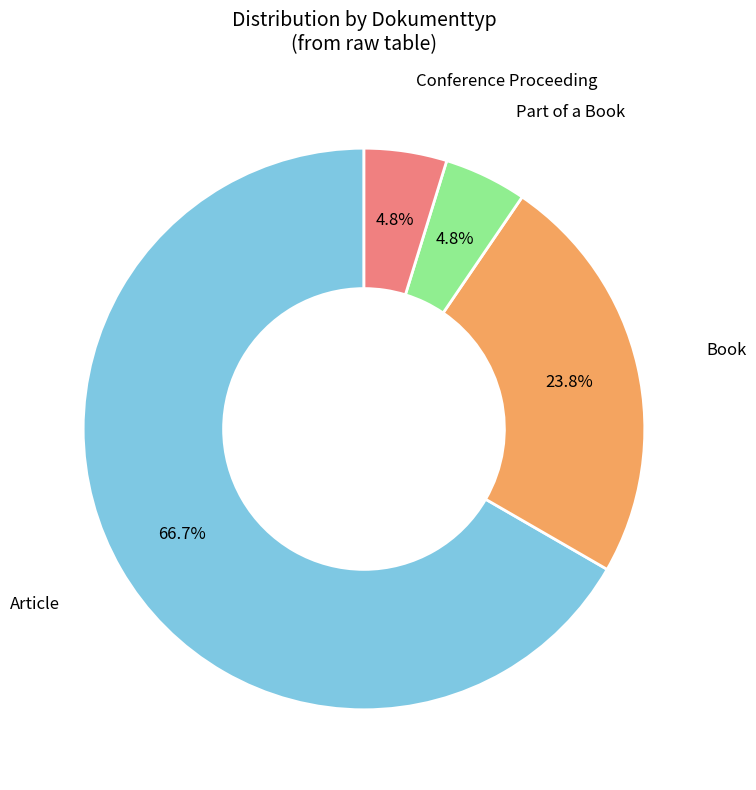

Is there any slice that represents more than half of the pie?

Yes